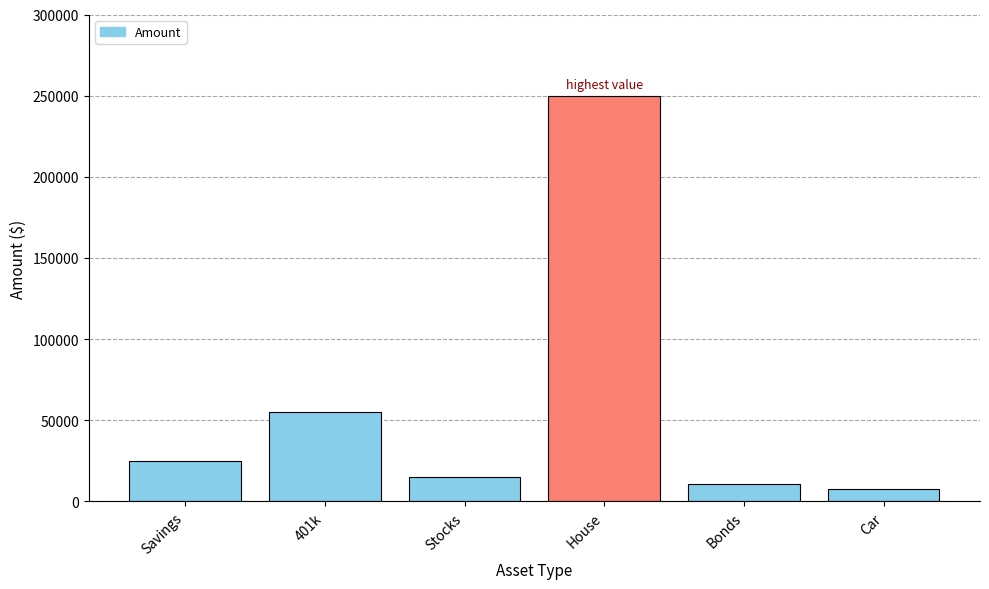

Which category has the highest value across all series?

House